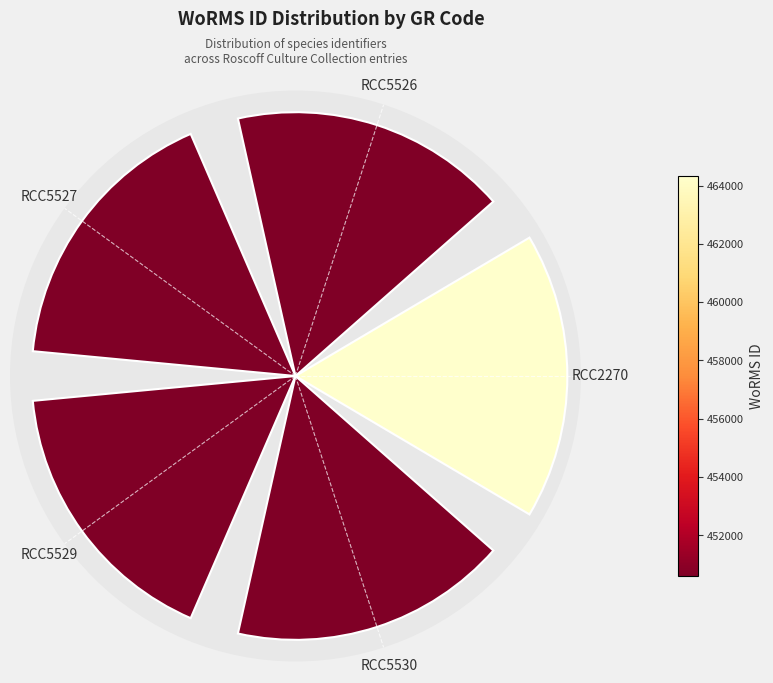

Are the bars horizontal?

No